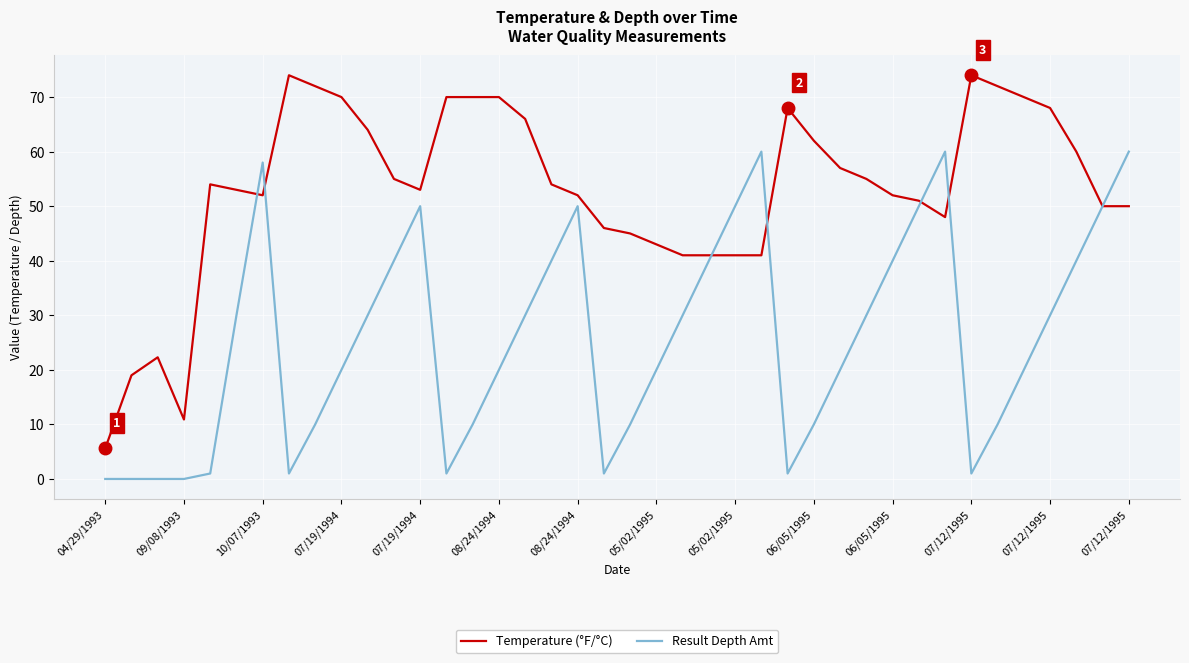

True or false: Result Depth Amt has more than 0 points higher than both neighbors.

True